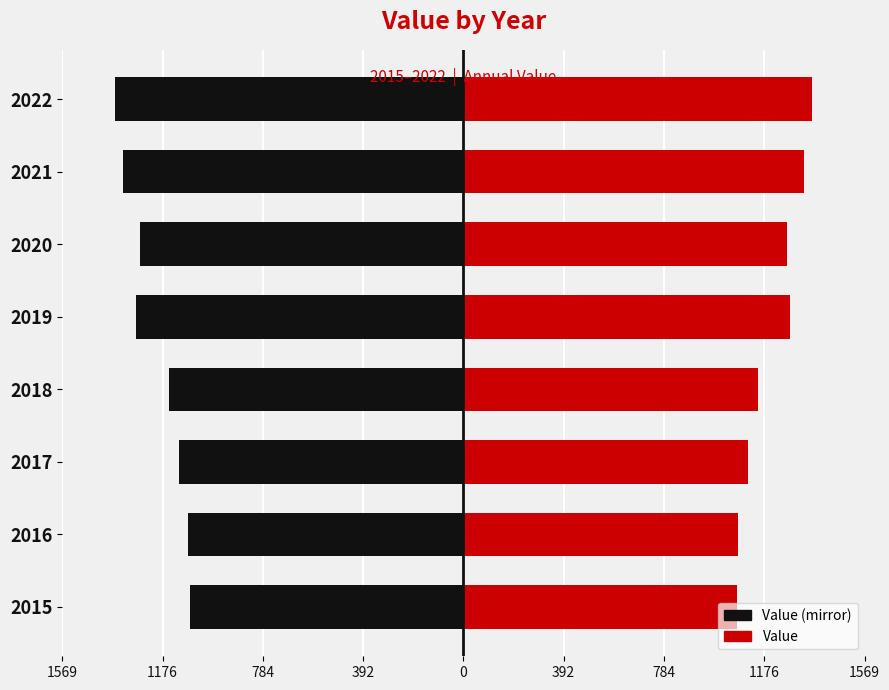

Which series has the largest total across all categories?

Value